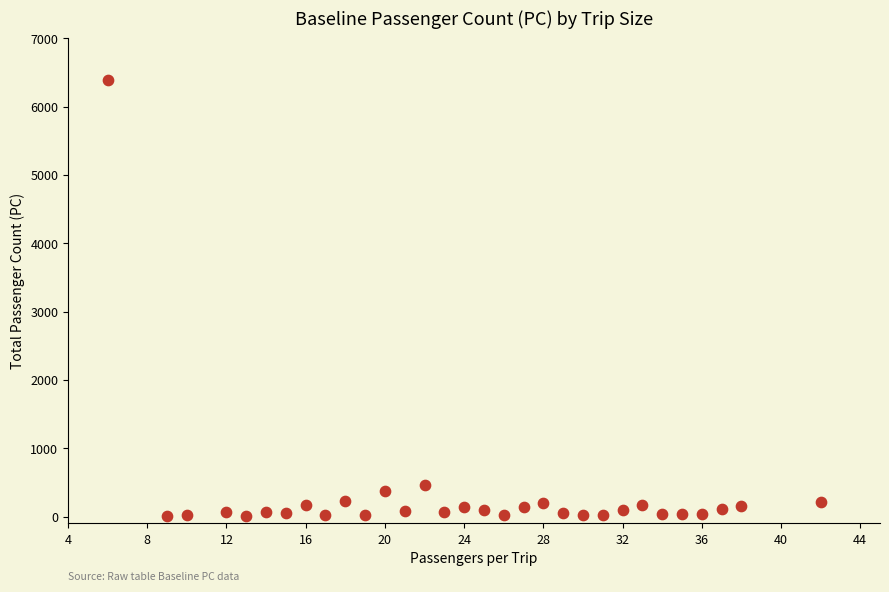

What is the range of X values (max minus min)?

36